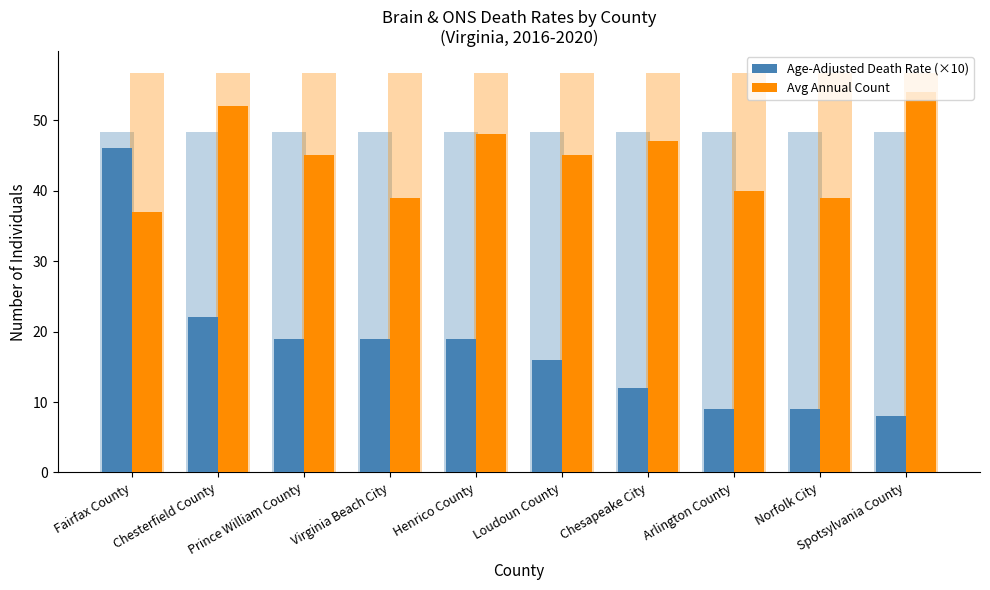

What is the difference between the highest and lowest values at Loudoun County?

29